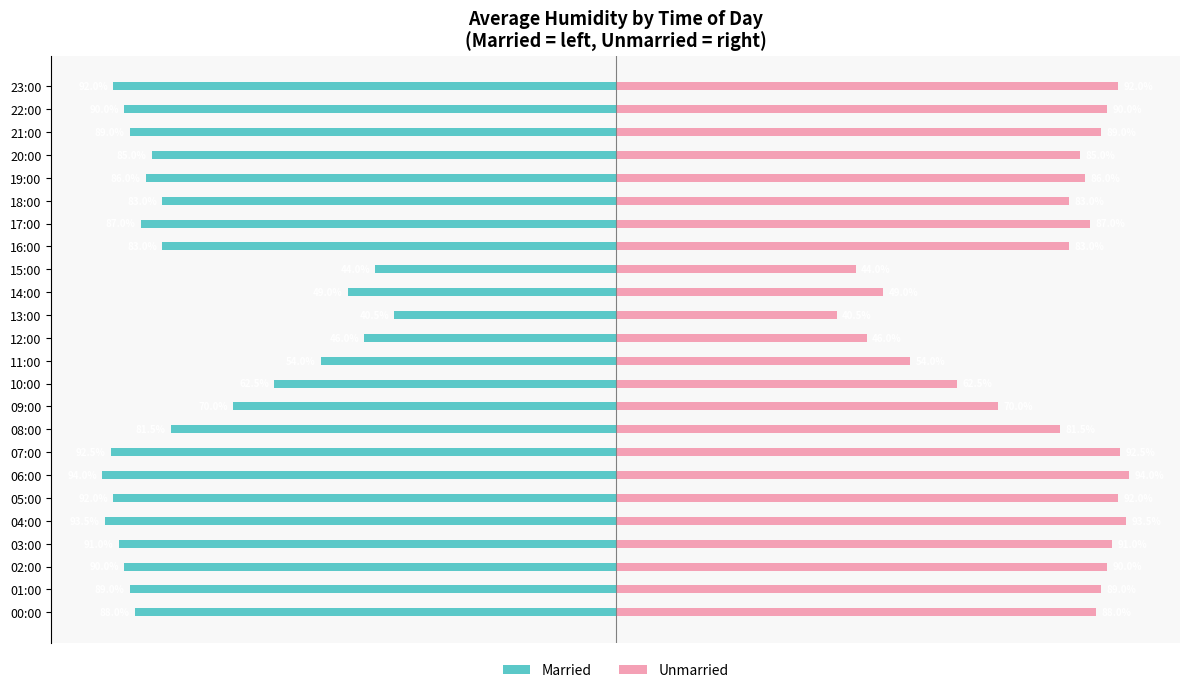

Reading left to right, what are all the values shown in this chart?

Married: -88.0	-89.0	-90.0	-91.0	-93.5	-92.0	-94.0	-92.5	-81.5	-70.0	-62.5	-54.0	-46.0	-40.5	-49.0	-44.0	-83.0	-87.0	-83.0	-86.0	-85.0	-89.0	-90.0	-92.0
Unmarried: 88.0	89.0	90.0	91.0	93.5	92.0	94.0	92.5	81.5	70.0	62.5	54.0	46.0	40.5	49.0	44.0	83.0	87.0	83.0	86.0	85.0	89.0	90.0	92.0